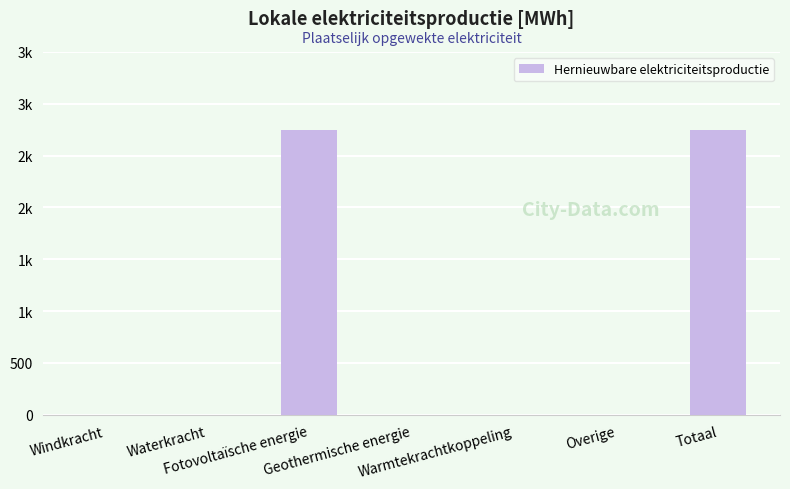

Are the bars horizontal?

No